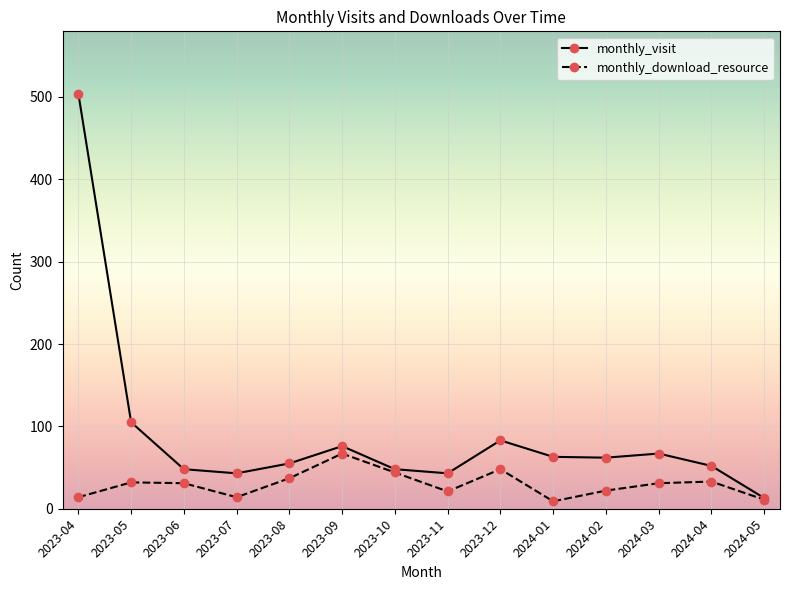

What is the minimum value shown in the chart?

9